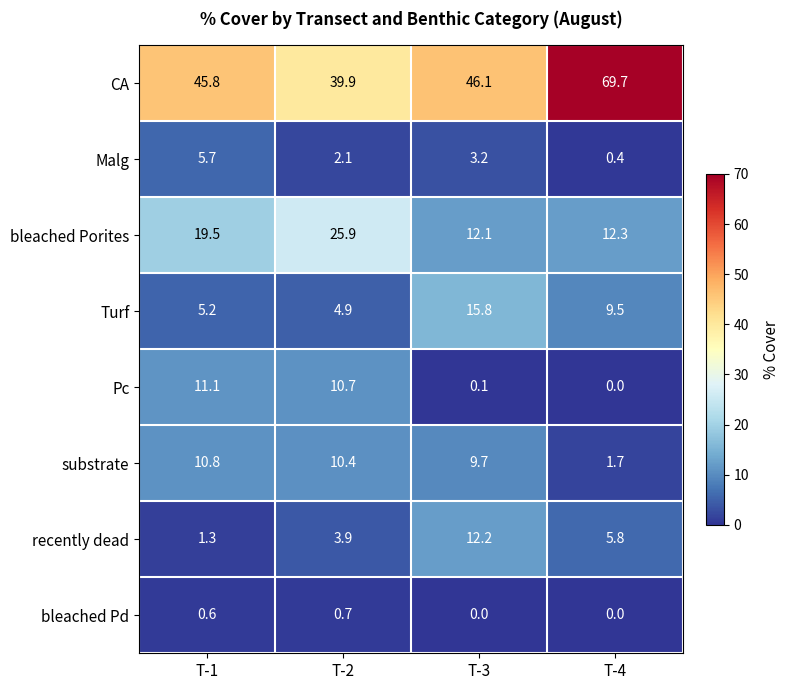

What value does the bleached Porites series have at T-2?

25.9